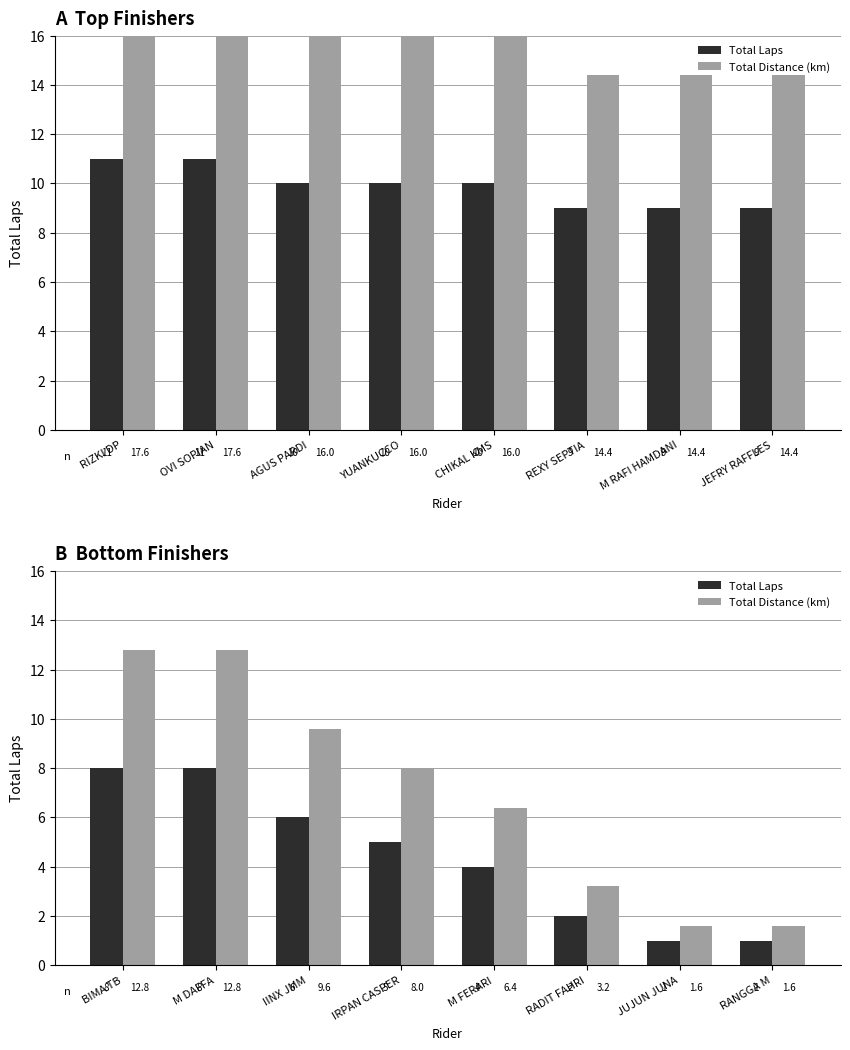

List the series in order of their peak value, highest first.

Total Distance (km), Total Laps